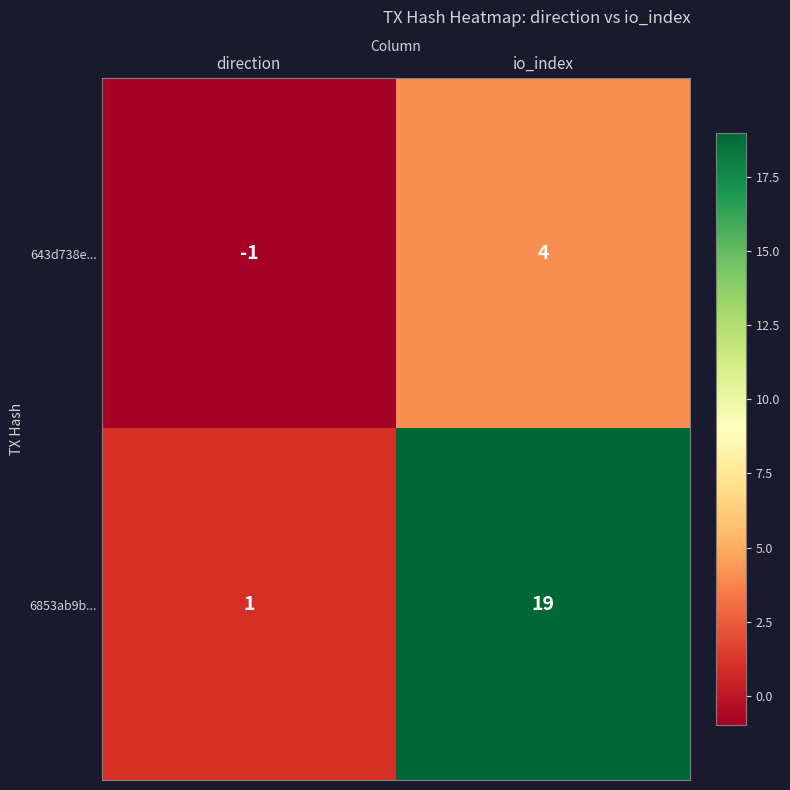

Is it true that 6853ab9b... equals 1 at direction?

True